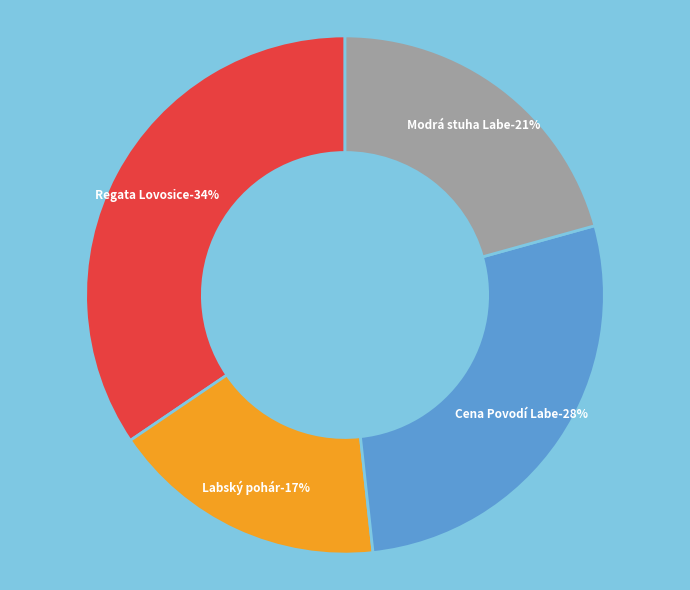

Count the number of slices in the pie.

4